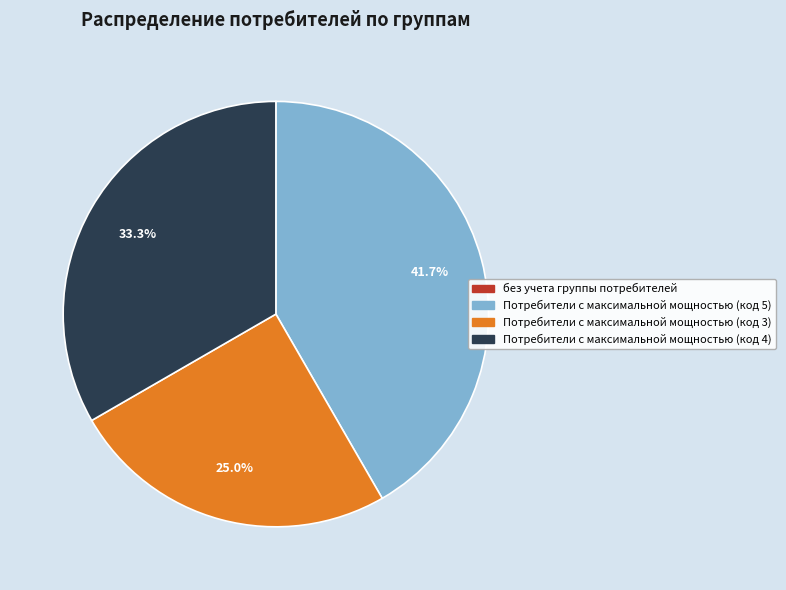

Is Потребители с максимальной мощностью (код 4) the majority of the pie?

No